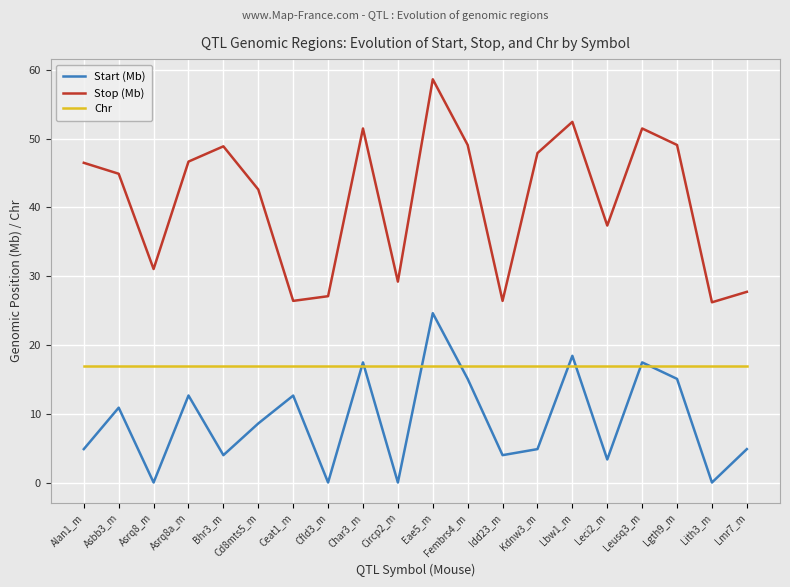

Which series has the widest spread of values?

Stop (Mb)